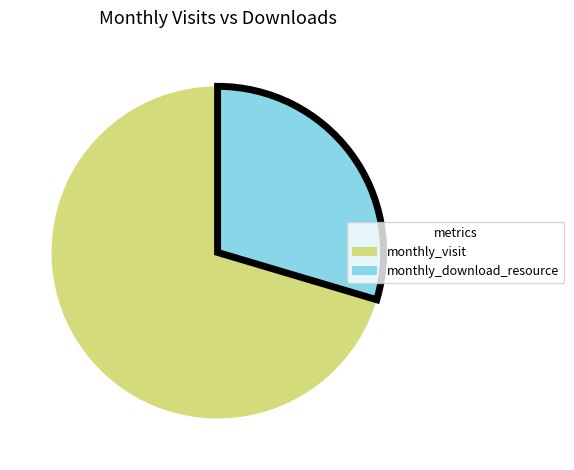

Is there any slice that represents more than half of the pie?

Yes